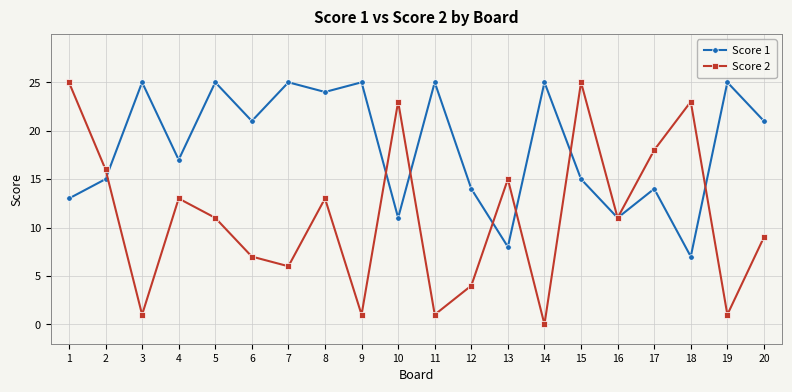

Where is the first local maximum for Score 1?

3